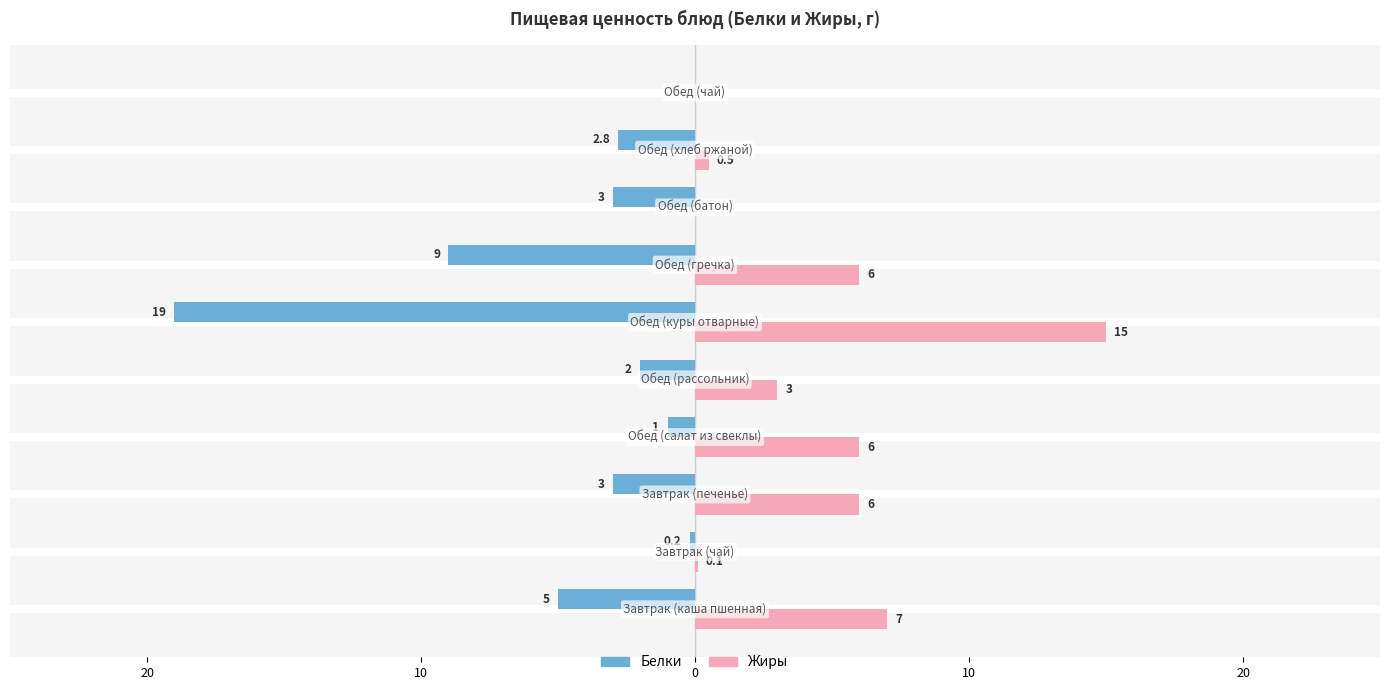

What are all the series names shown in the legend?

Белки, Жиры